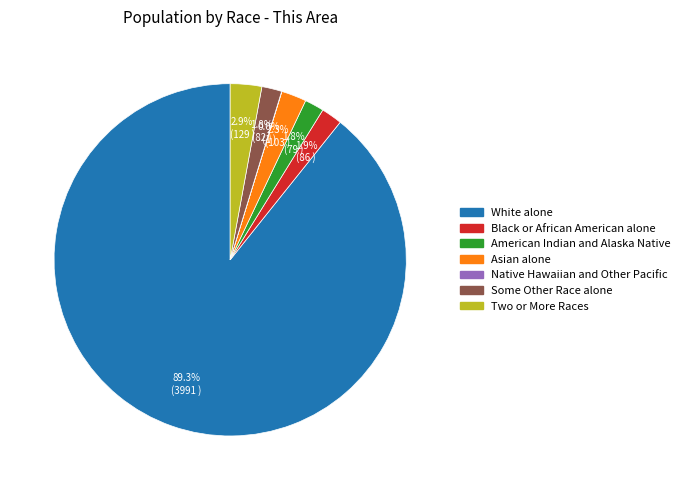

Which category accounts for the majority?

White alone